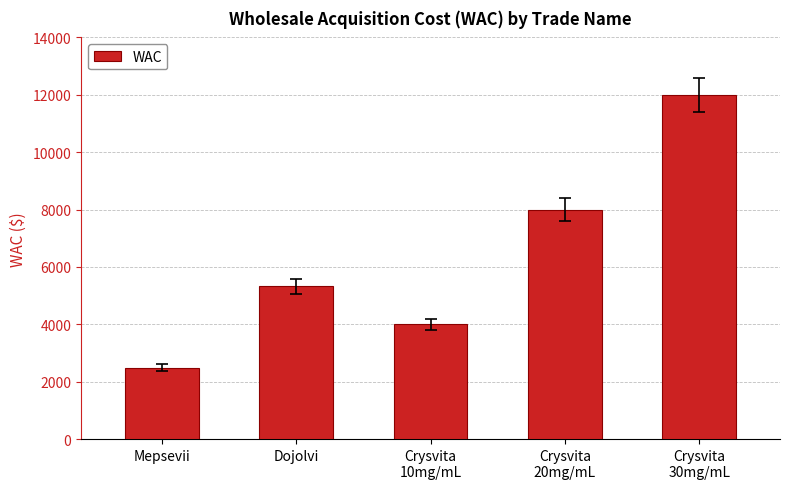

What is the sum of the values at Crysvita
10mg/mL and Crysvita
20mg/mL?

11991